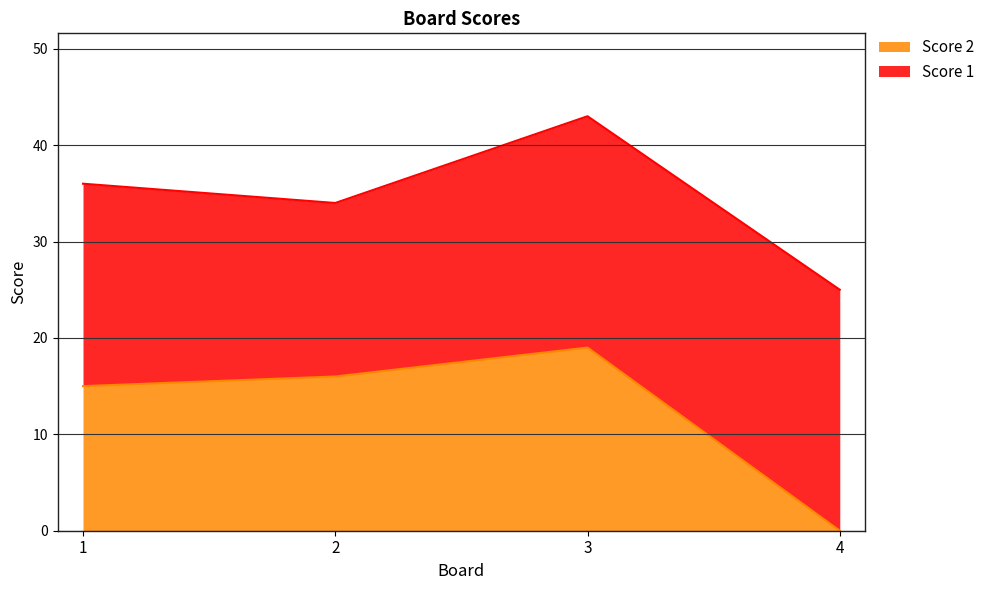

What is the change in value from 1 to 2?

+1